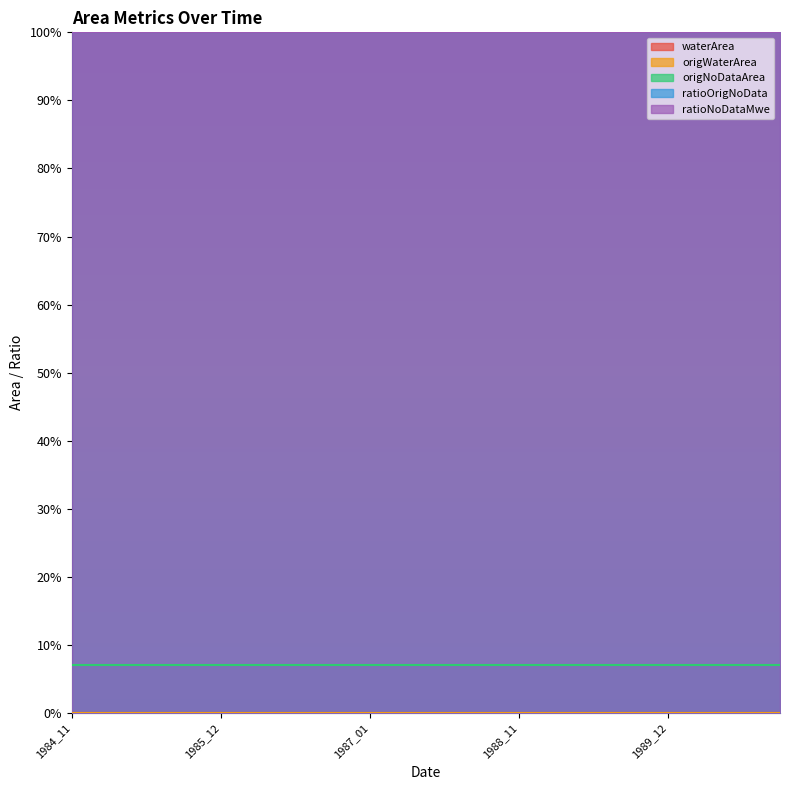

What is the value of the origNoDataArea point at the 14th from the left?

0.1